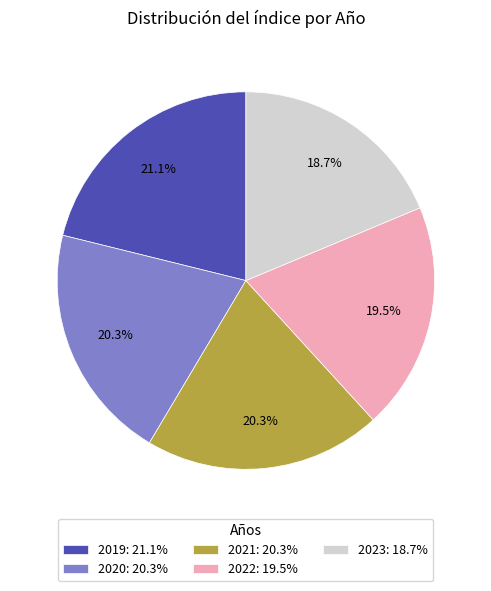

Count the number of slices in the pie.

5